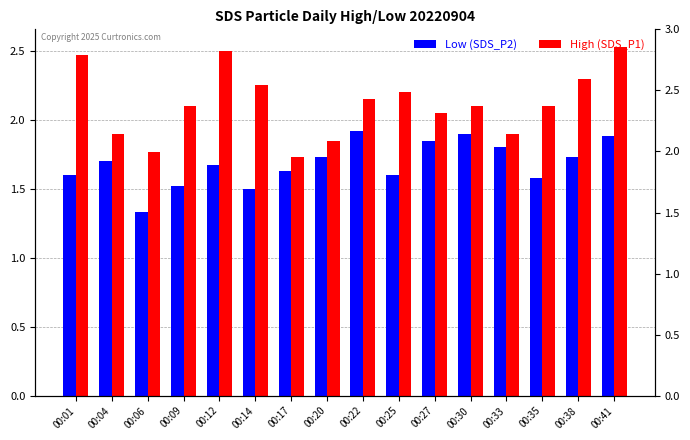

What is the value of the Low (SDS_P2) bar at the 6th from the left?

1.5